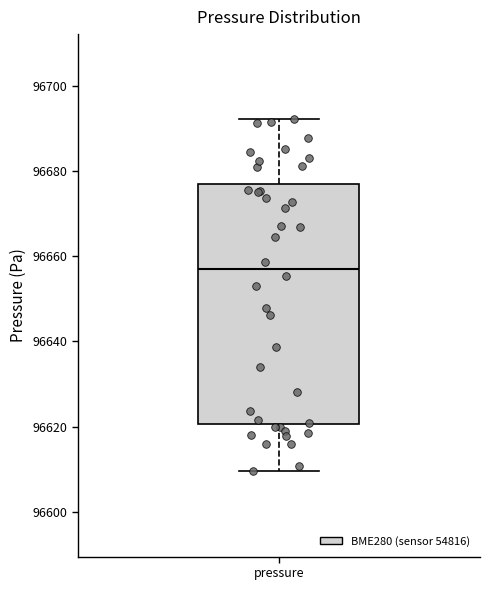

Read this box plot against the y-axis: the position of the median line, the range covered by the box, and the ends of both whiskers. The values are not printed on the chart, so give them approximately, as read against the axis.

median 96656, box 96620 to 96676, whiskers 96610 to 96692